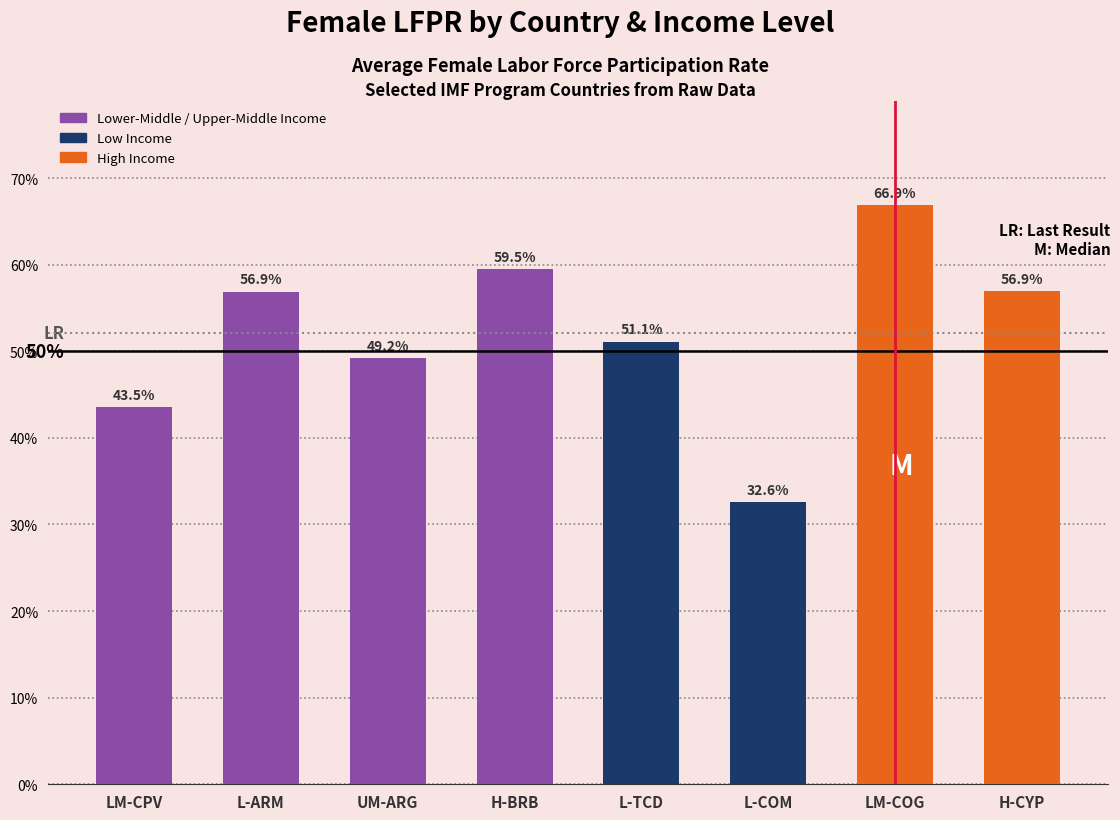

What is the sum of all values?

416.6